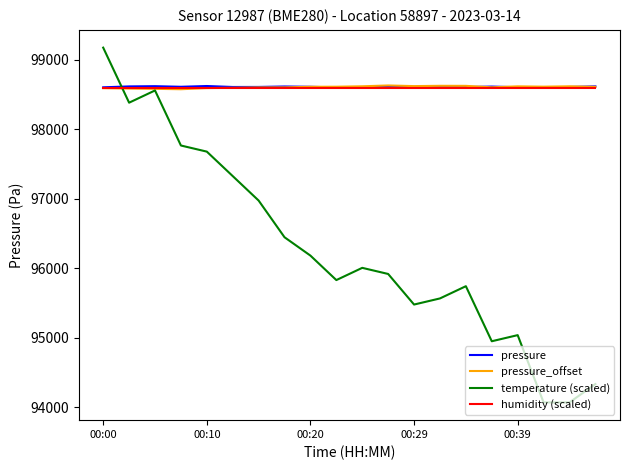

What is the minimum value shown in the chart?

94072.0